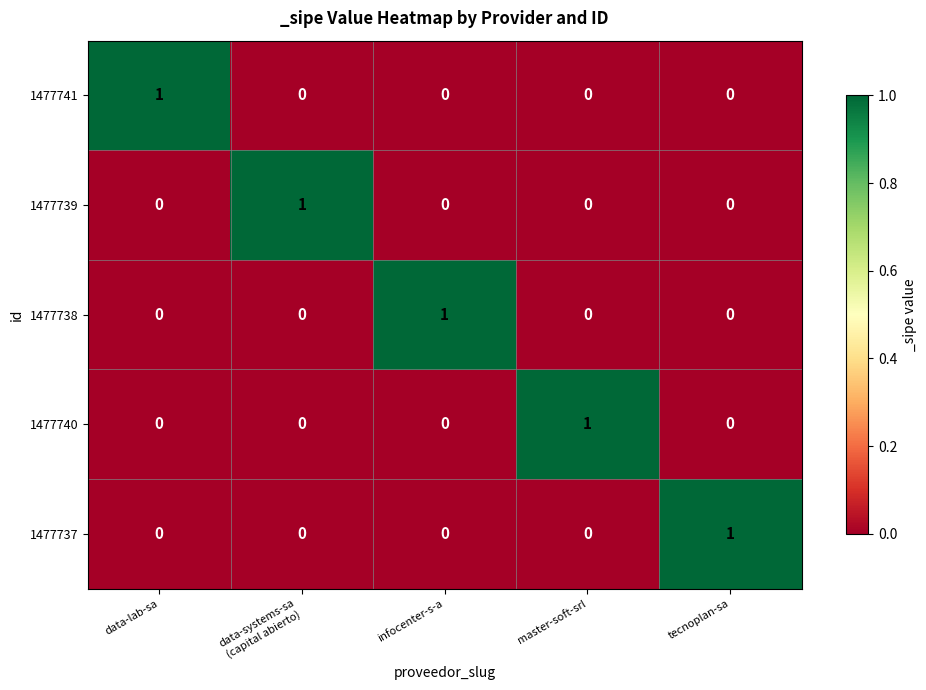

What is the total value across all series at data-lab-sa?

1